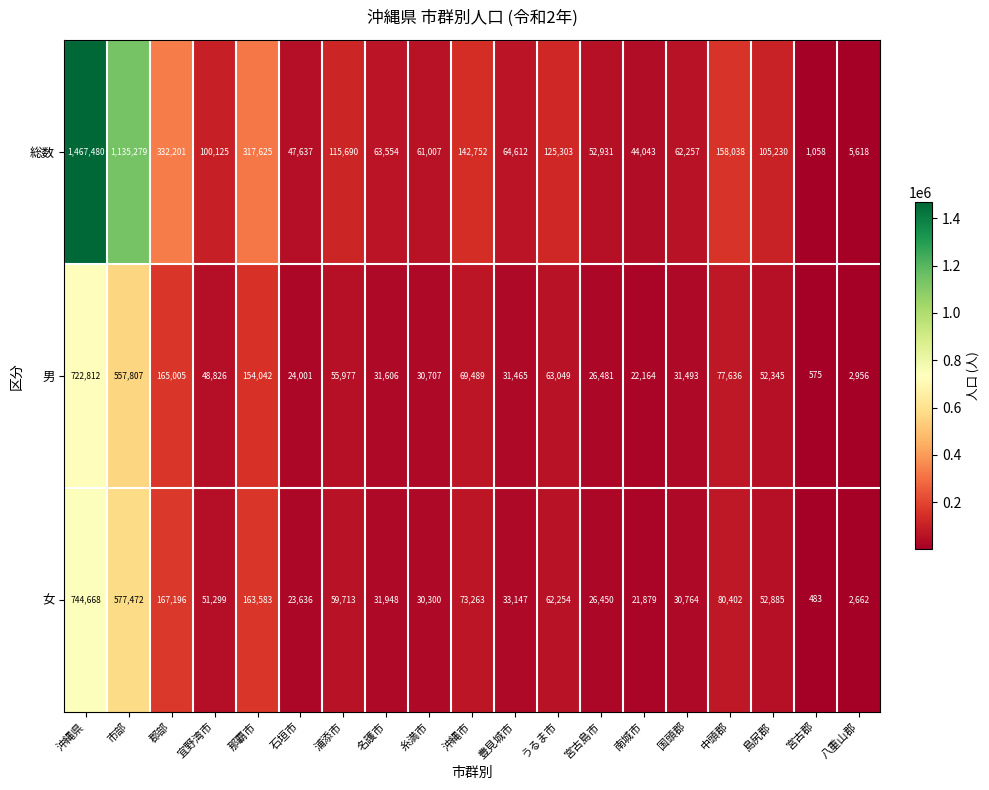

Which label corresponds to the largest value in the chart?

沖縄県